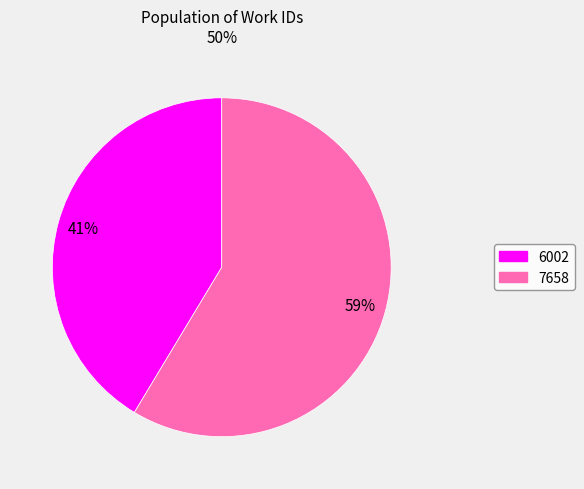

How many slices are in this pie chart?

2